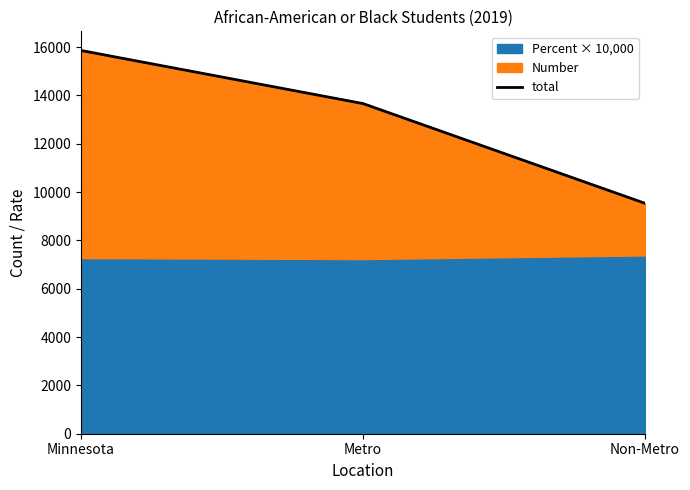

List the labels in order of value, smallest first.

Non-Metro, Metro, Minnesota